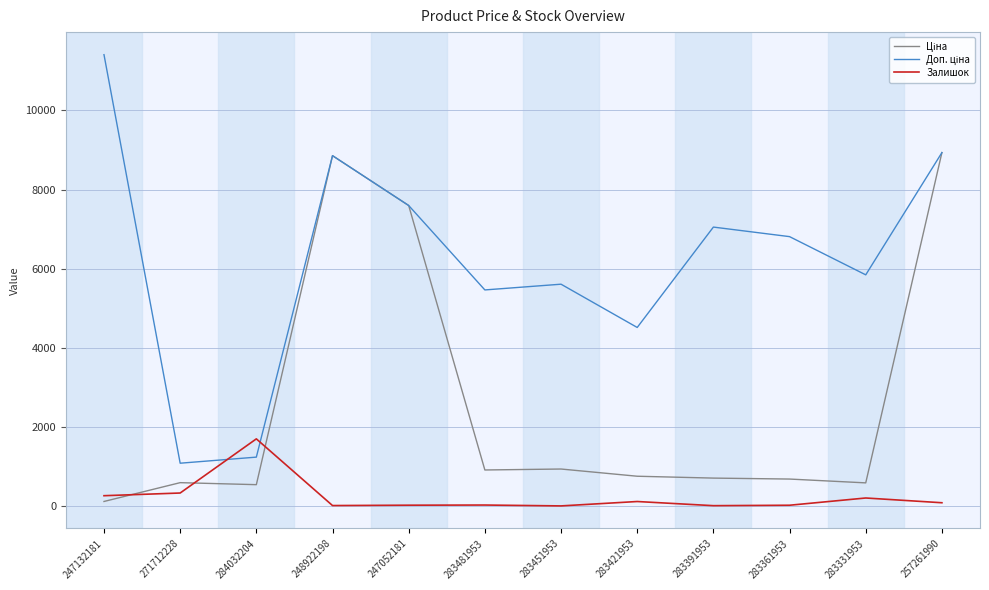

What is the smallest value displayed?

2.0